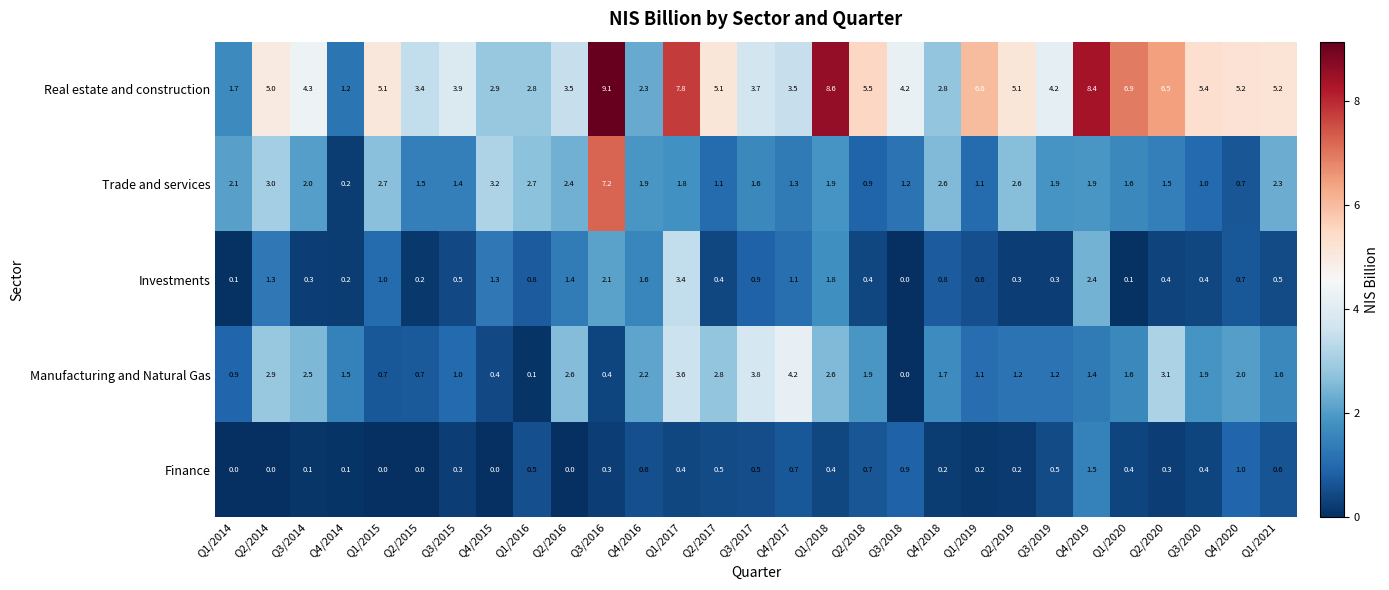

The value of Manufacturing and Natural Gas at Q1/2020 is 1.6. True or false?

True